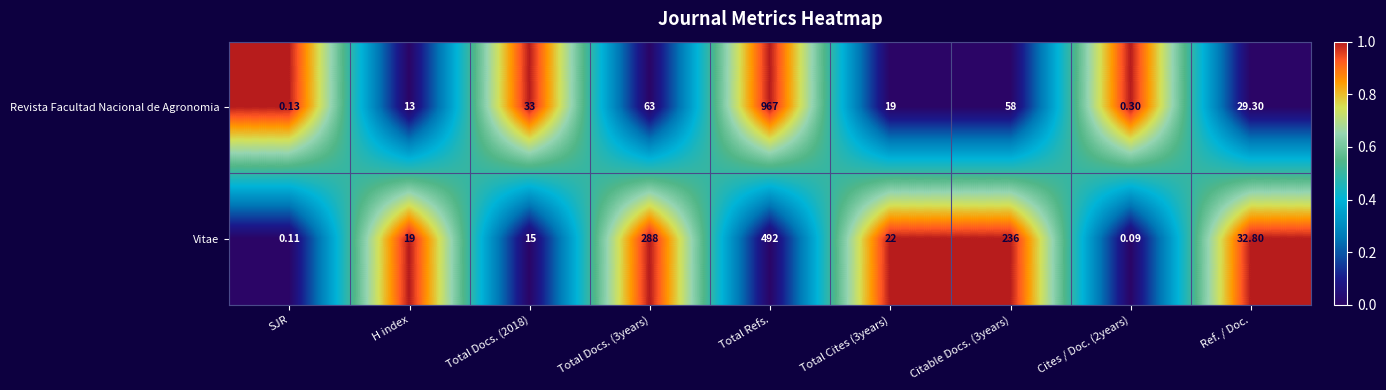

At which category is the sum across all series the highest?

Total Refs.